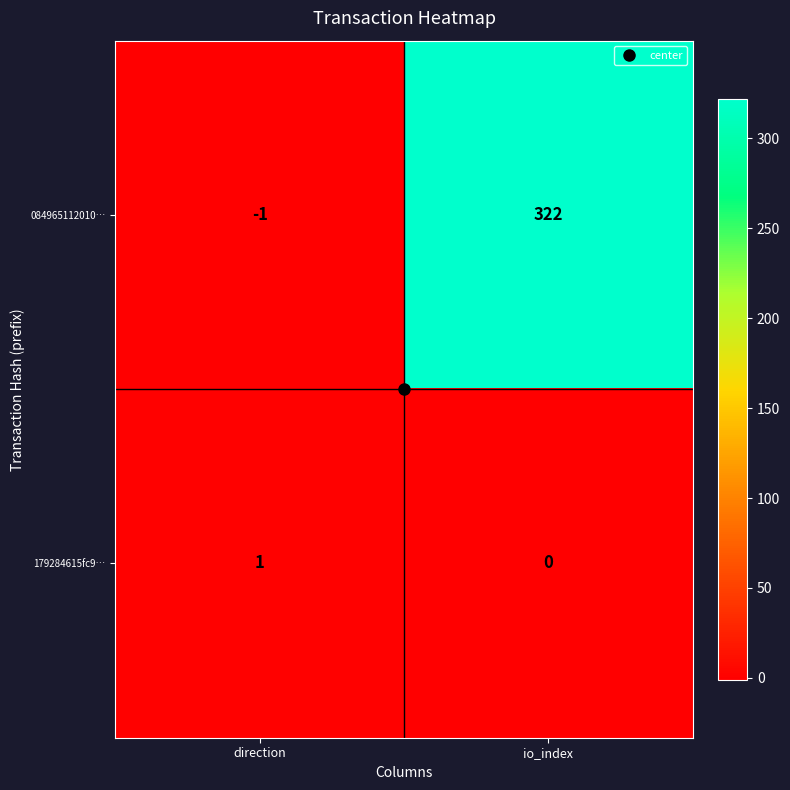

Is the value of 179284615fc9… at direction greater than the value of 084965112010… at io_index?

No